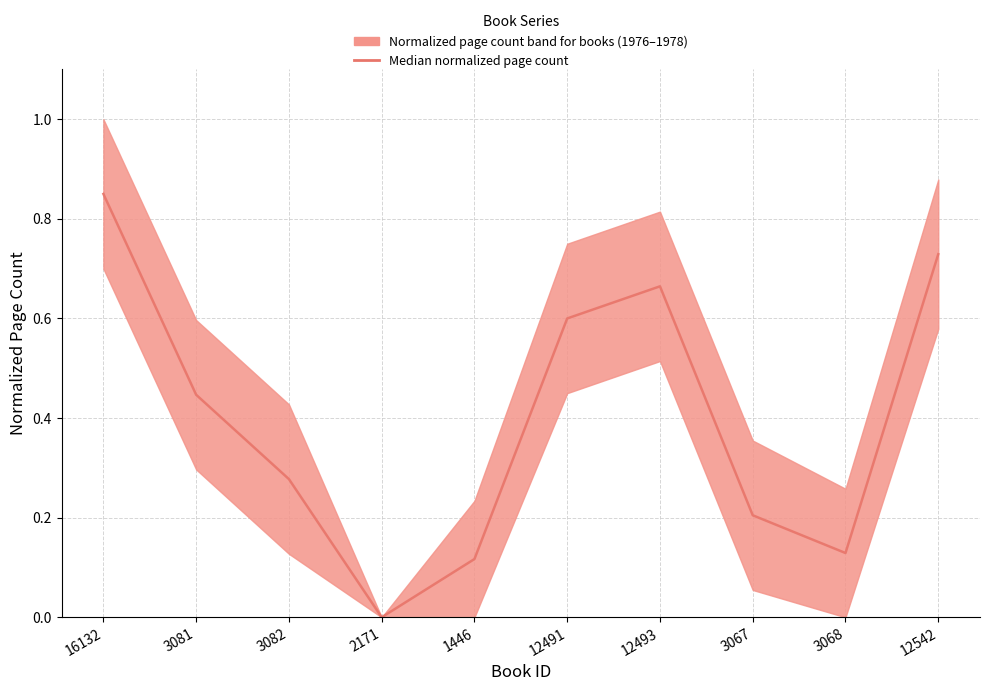

What is the difference between the values at 3082 and 1446?

0.2